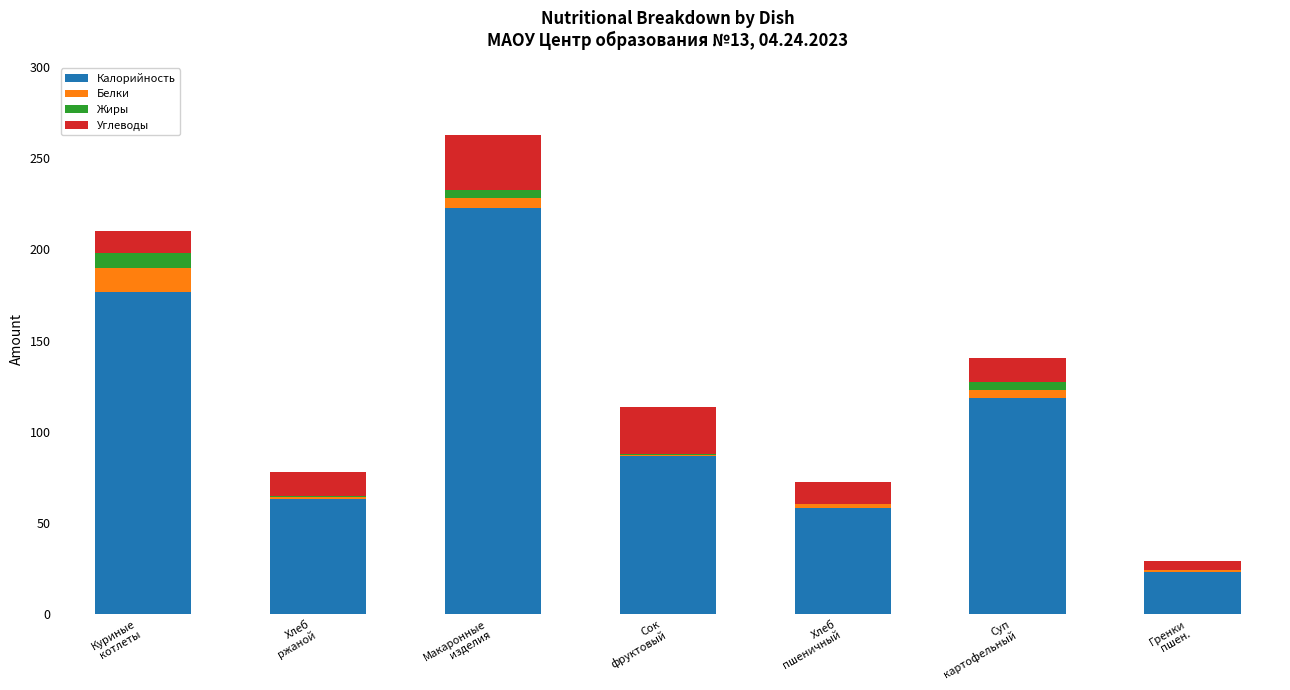

How many data points does each series have?

7